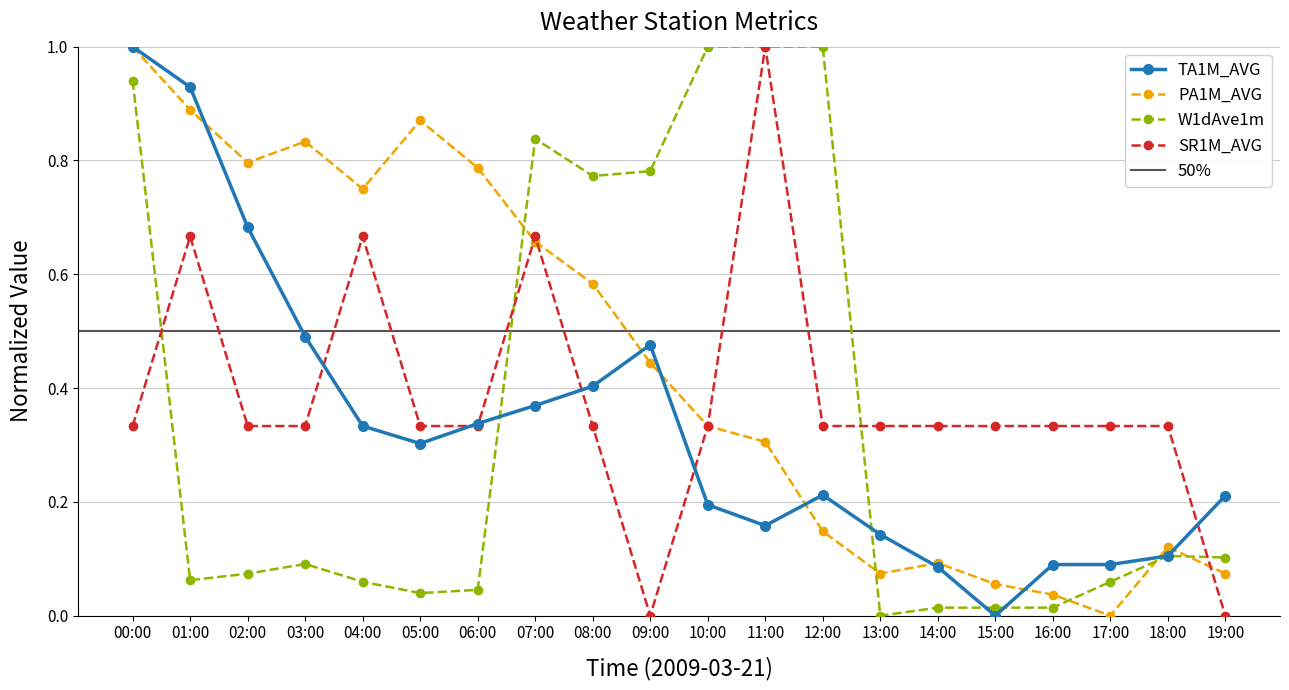

Reading left to right, what are all the values shown in this chart?

PA1M_AVG: 00:00=1.0	01:00=0.9	02:00=0.8	03:00=0.8	04:00=0.8	05:00=0.9	06:00=0.8	07:00=0.7	08:00=0.6	09:00=0.4	10:00=0.3	11:00=0.3	12:00=0.1	13:00=0.1	14:00=0.1	15:00=0.1	16:00=0.0	17:00=0.0	18:00=0.1	19:00=0.1
SR1M_AVG: 00:00=0.3	01:00=0.7	02:00=0.3	03:00=0.3	04:00=0.7	05:00=0.3	06:00=0.3	07:00=0.7	08:00=0.3	09:00=0.0	10:00=0.3	11:00=1.0	12:00=0.3	13:00=0.3	14:00=0.3	15:00=0.3	16:00=0.3	17:00=0.3	18:00=0.3	19:00=0.0
TA1M_AVG: 00:00=1.0	01:00=0.9	02:00=0.7	03:00=0.5	04:00=0.3	05:00=0.3	06:00=0.3	07:00=0.4	08:00=0.4	09:00=0.5	10:00=0.2	11:00=0.2	12:00=0.2	13:00=0.1	14:00=0.1	15:00=0.0	16:00=0.1	17:00=0.1	18:00=0.1	19:00=0.2
W1dAve1m: 00:00=0.9	01:00=0.1	02:00=0.1	03:00=0.1	04:00=0.1	05:00=0.0	06:00=0.0	07:00=0.8	08:00=0.8	09:00=0.8	10:00=1.0	11:00=1.0	12:00=1.0	13:00=0.0	14:00=0.0	15:00=0.0	16:00=0.0	17:00=0.1	18:00=0.1	19:00=0.1